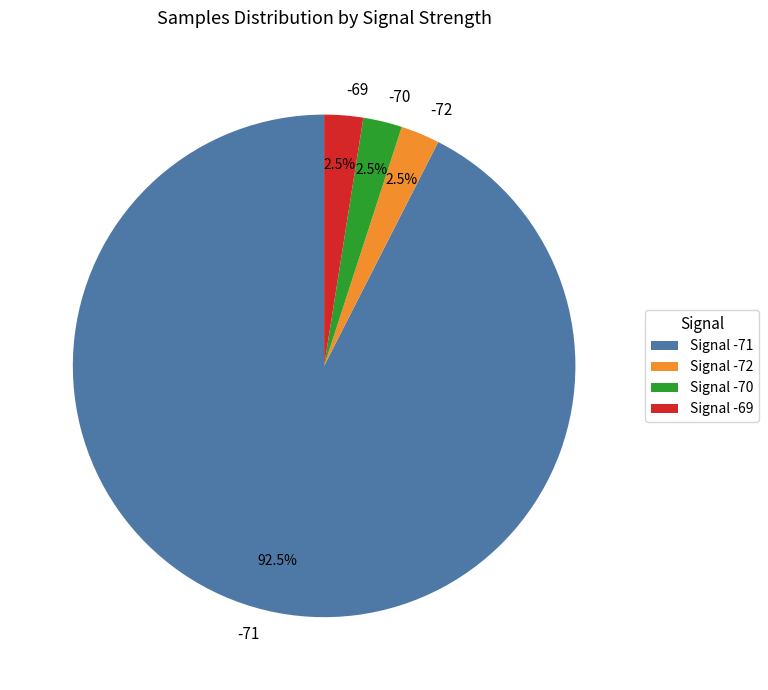

To the nearest percent, what is the average slice percentage?

25%